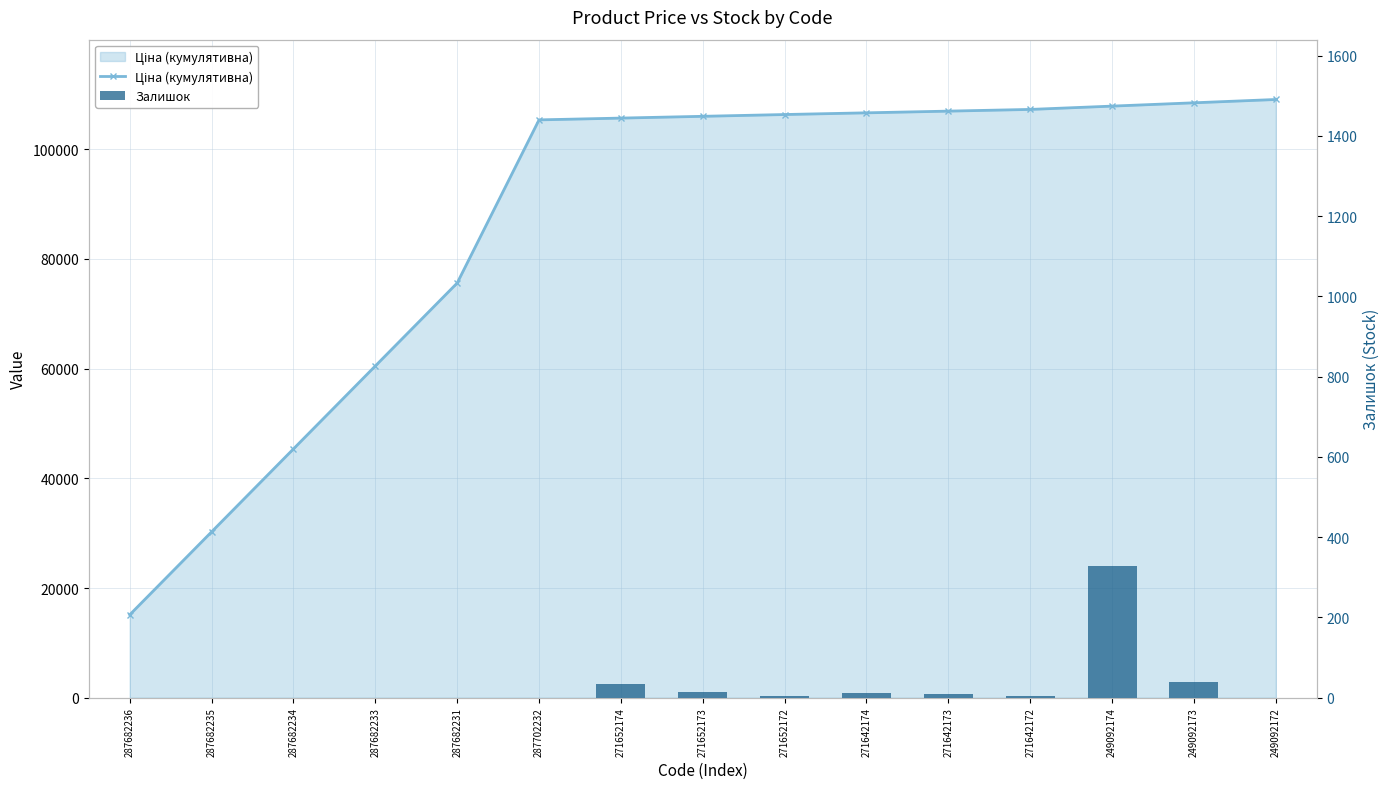

Is the value of Ціна (кумулятивна) at 271642174 greater than the value of Залишок at 287682236?

Yes